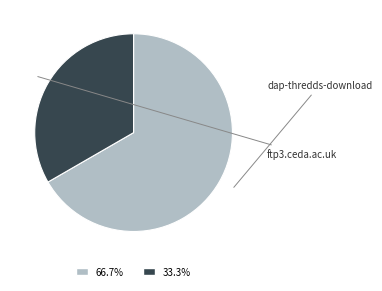

Do 66.7% and 33.3% together represent more than half of the pie?

Yes